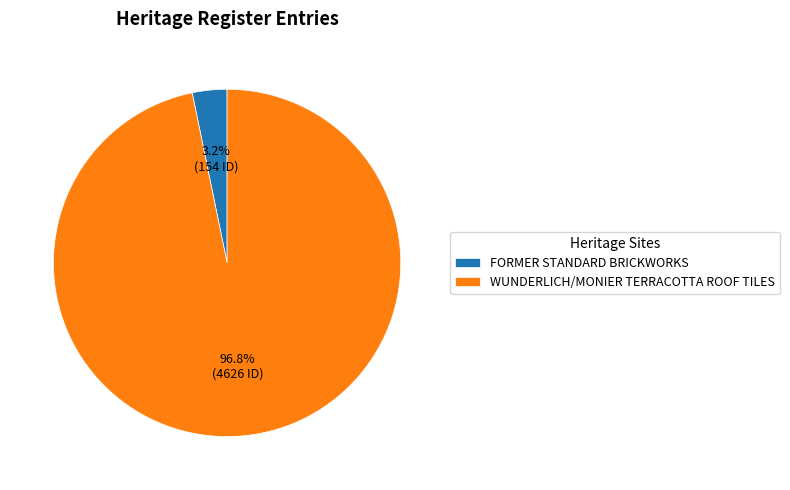

True or false: FORMER STANDARD BRICKWORKS accounts for 18% of the total.

False